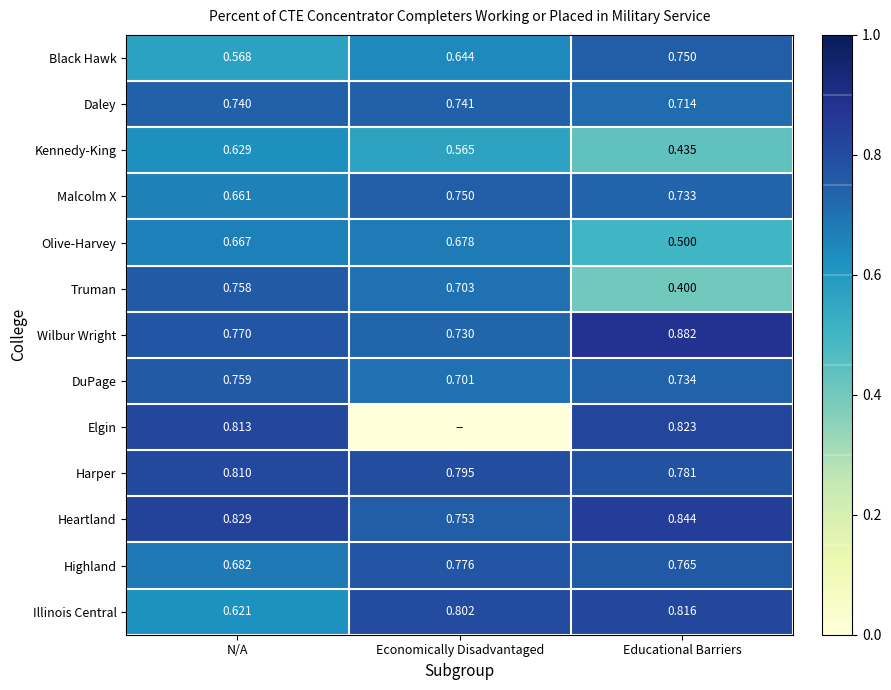

Is the value of Malcolm X at N/A greater than the value of Heartland at N/A?

No